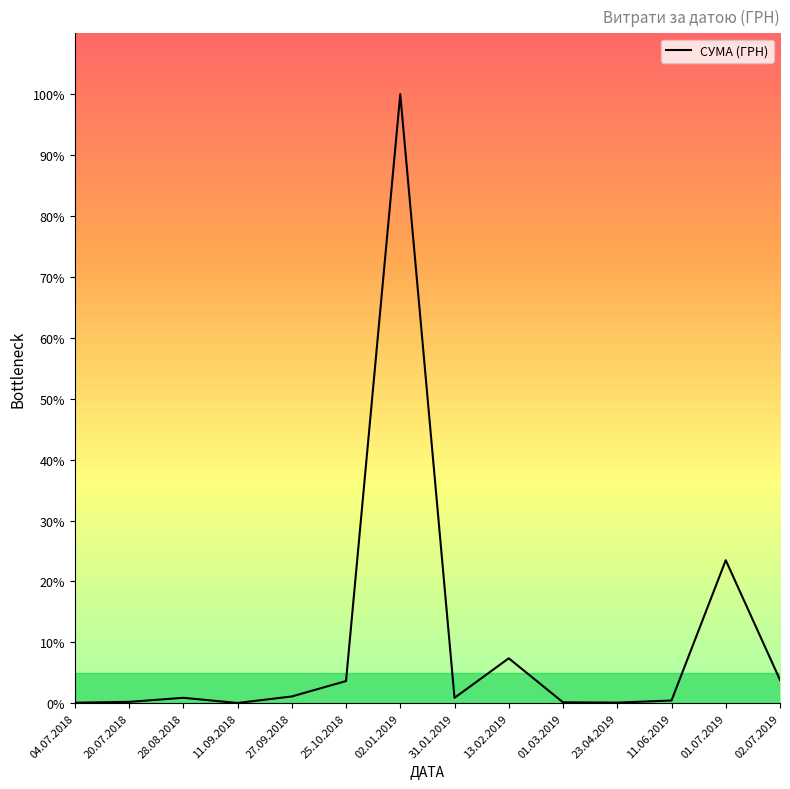

Does the chart have visible grid lines?

No